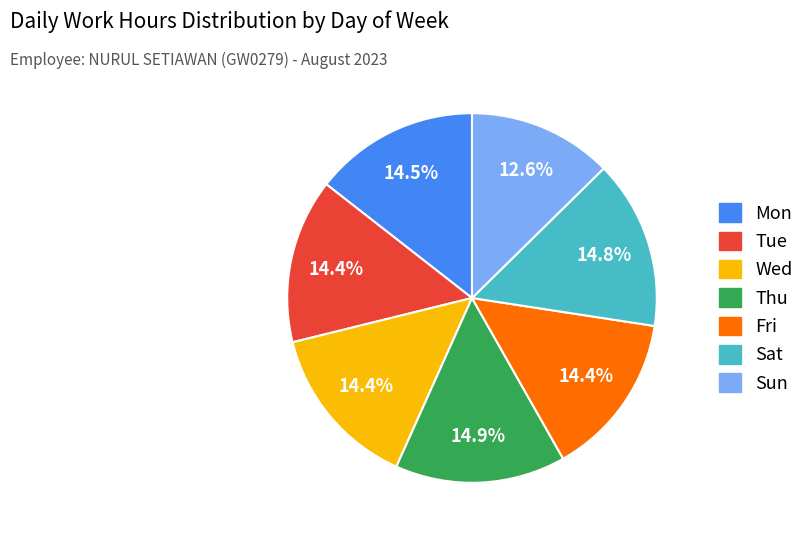

To the nearest percent, what is the average slice percentage?

14%